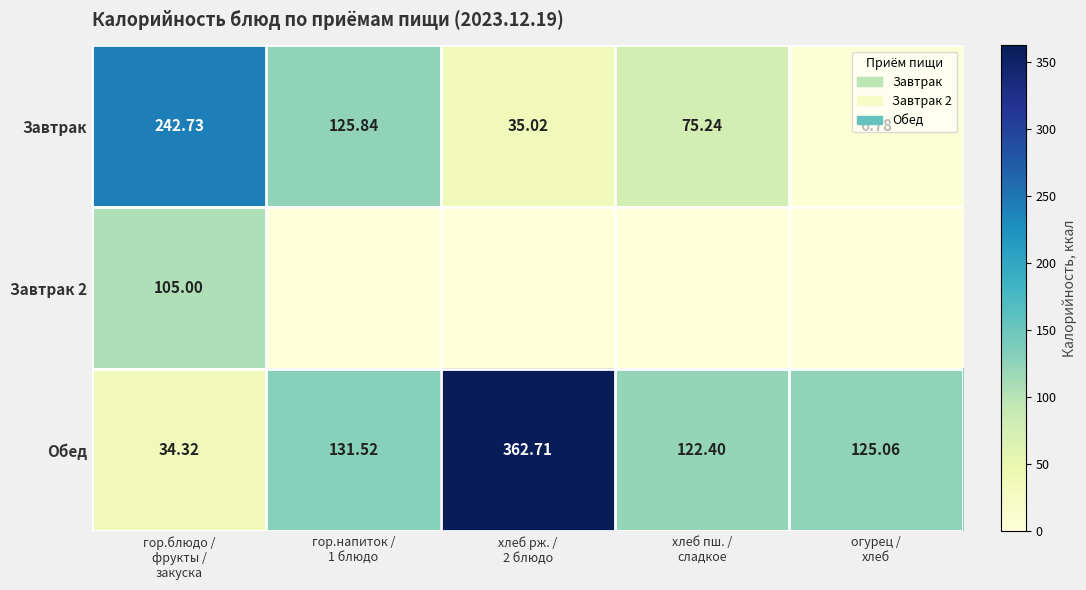

How many data points in Завтрак are above 75?

3